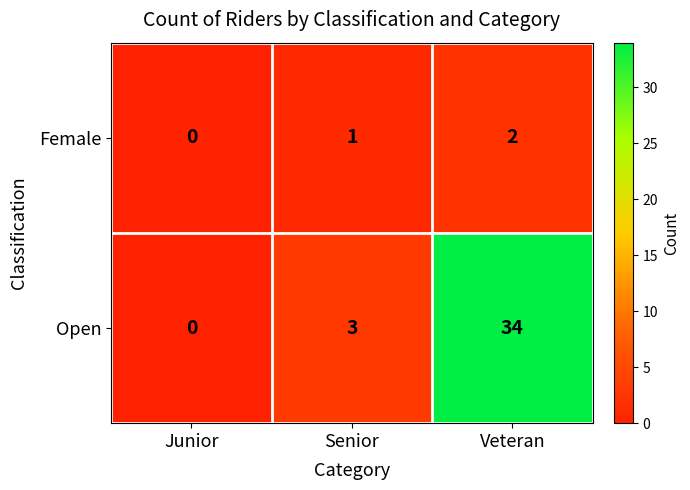

At how many categories does at least one series exceed 22?

1